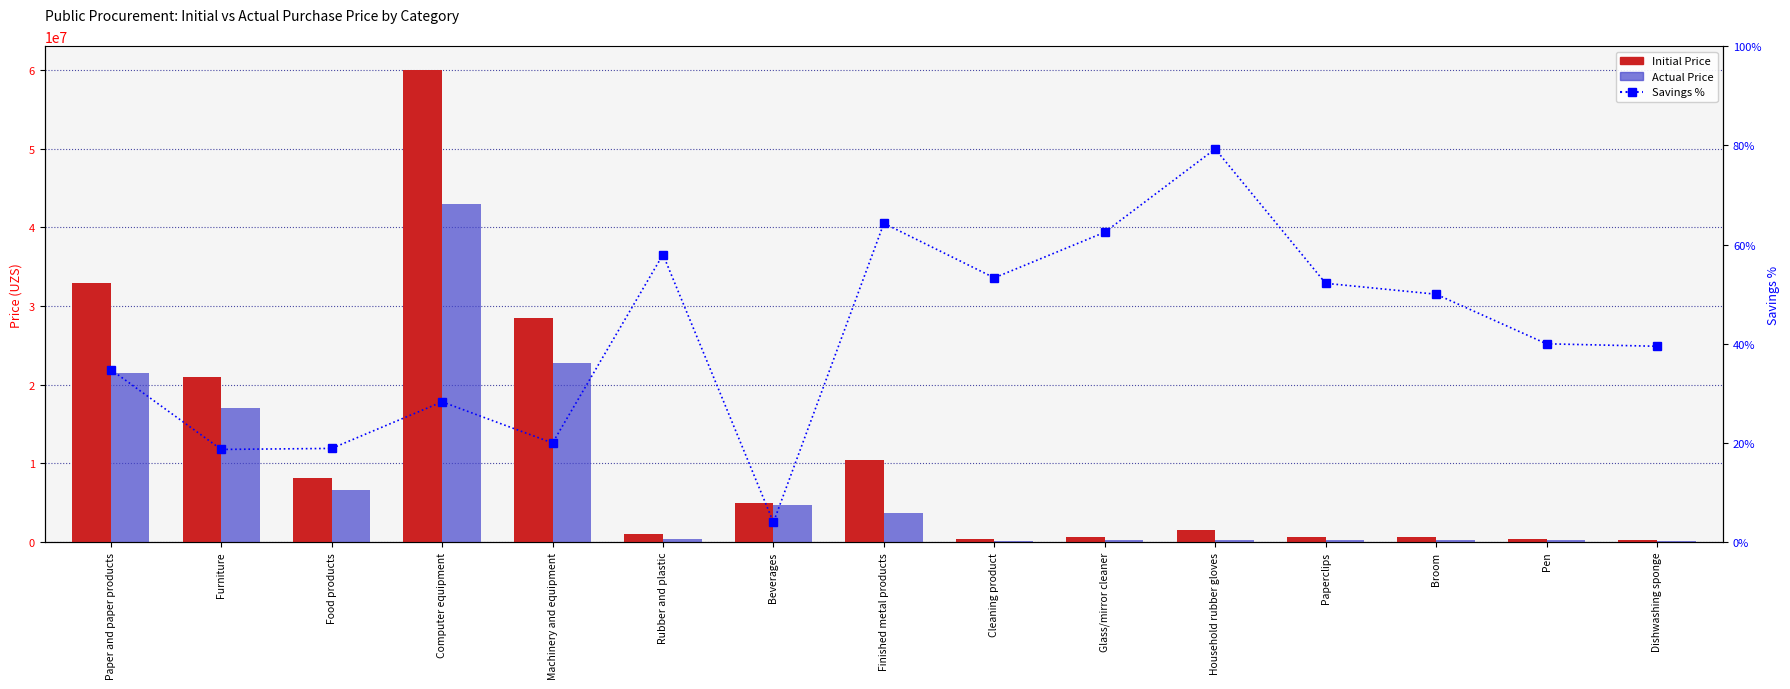

Rank the series by their maximum value, from highest to lowest.

Initial Price, Actual Price, Savings %